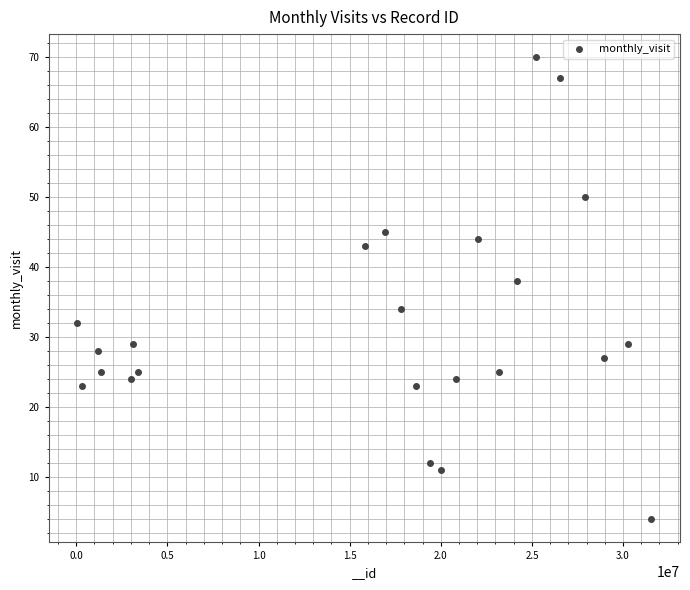

What is the range of Y values (max minus min)?

66